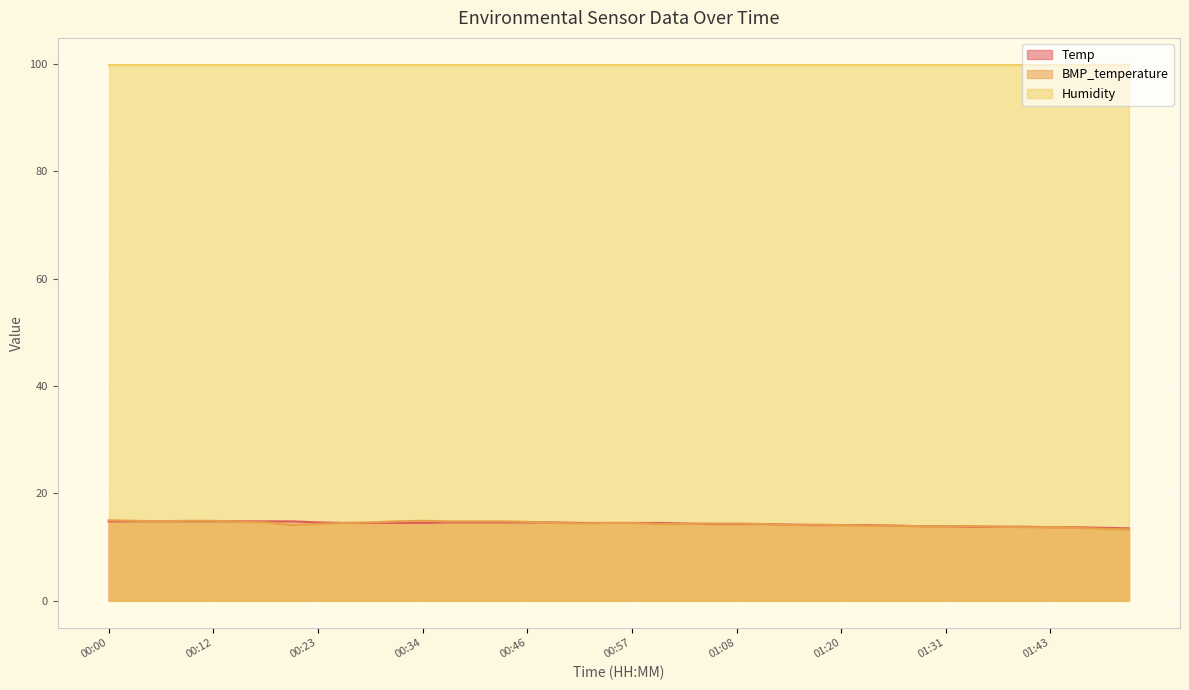

Which series changed the most between 00:03 and 00:12?

Temp